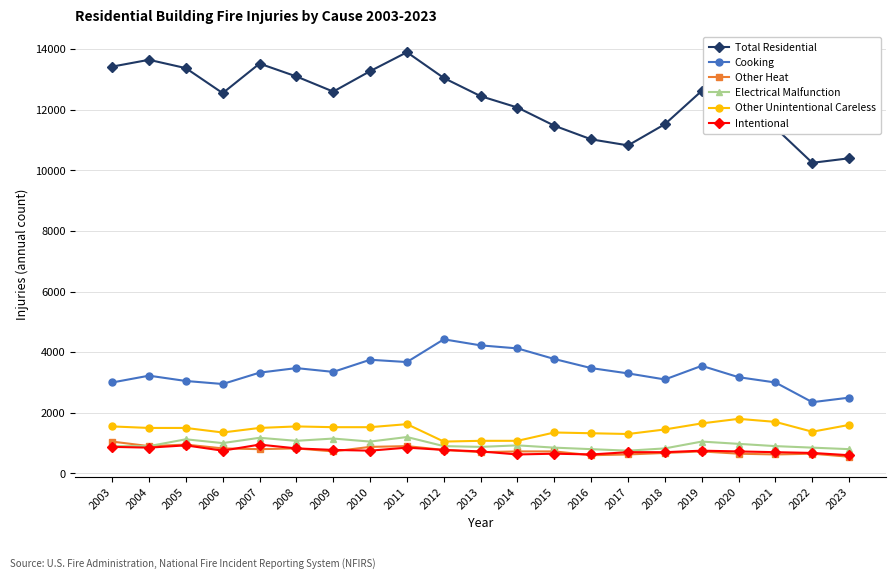

How many series are shown in this chart?

6